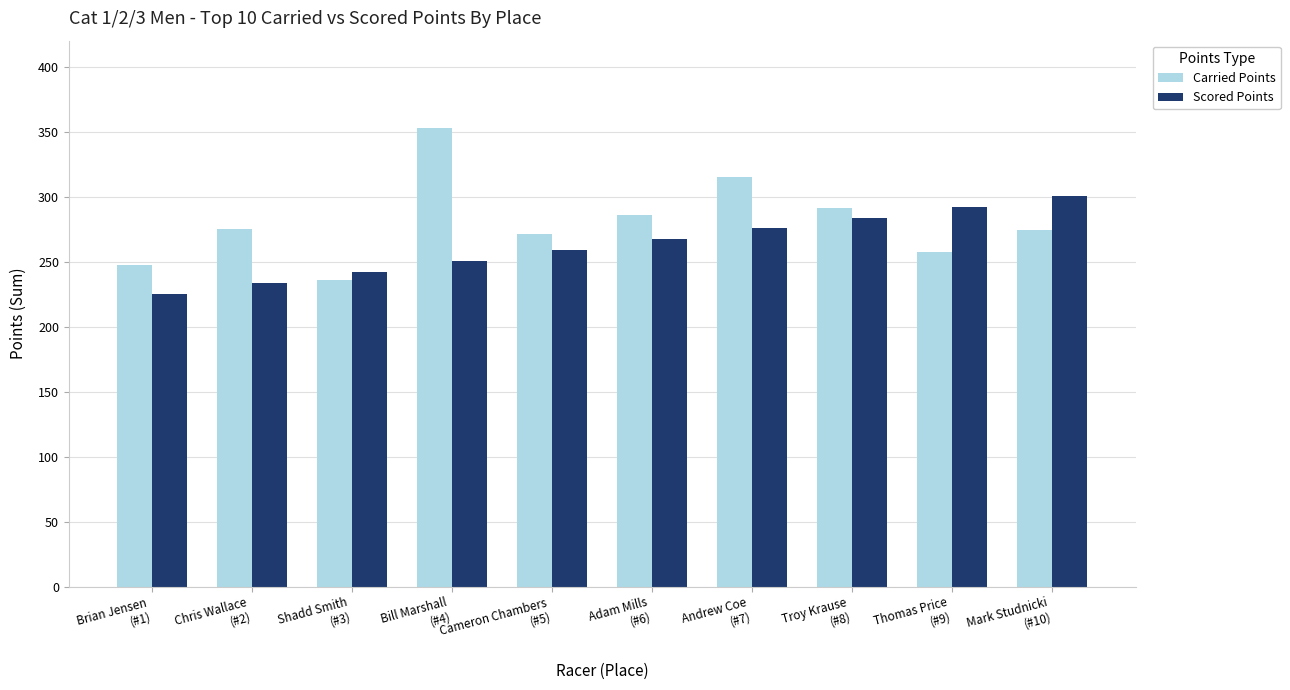

Where is Carried Points nearest to the value 294?

Troy Krause
(#8)